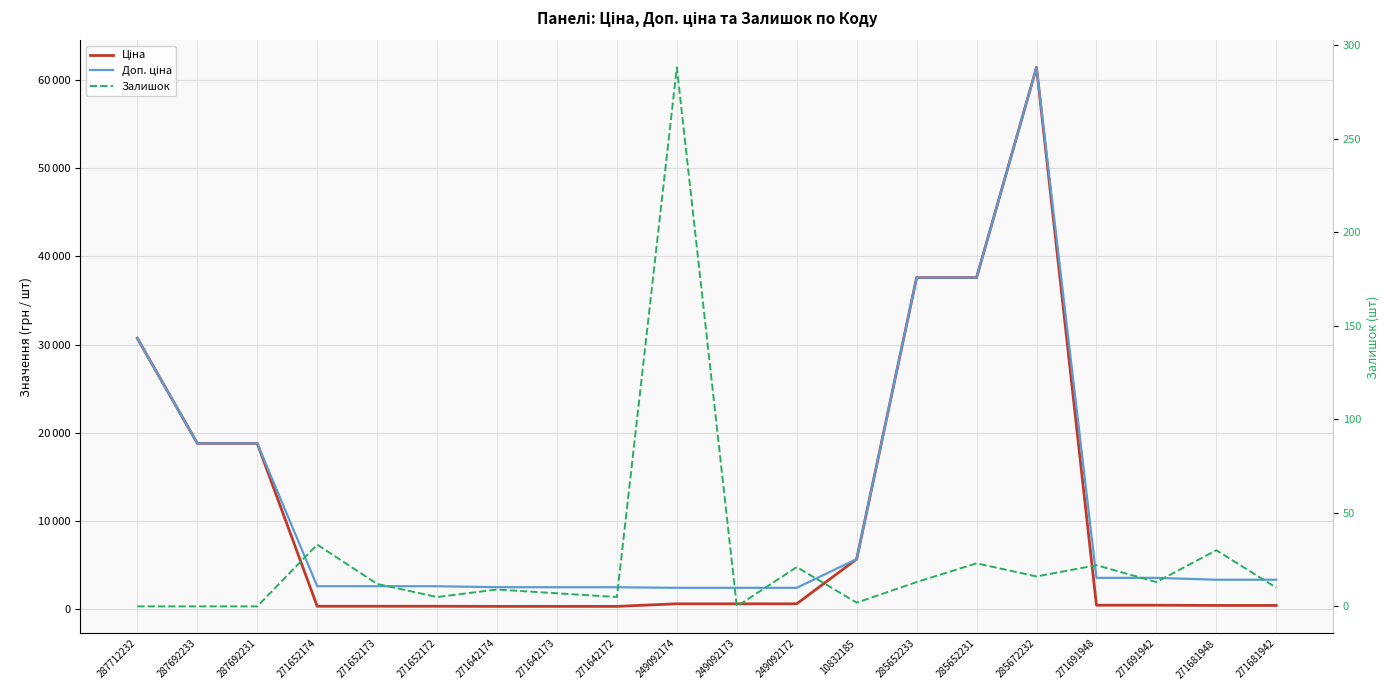

At which category is the sum across all series the highest?

285672232